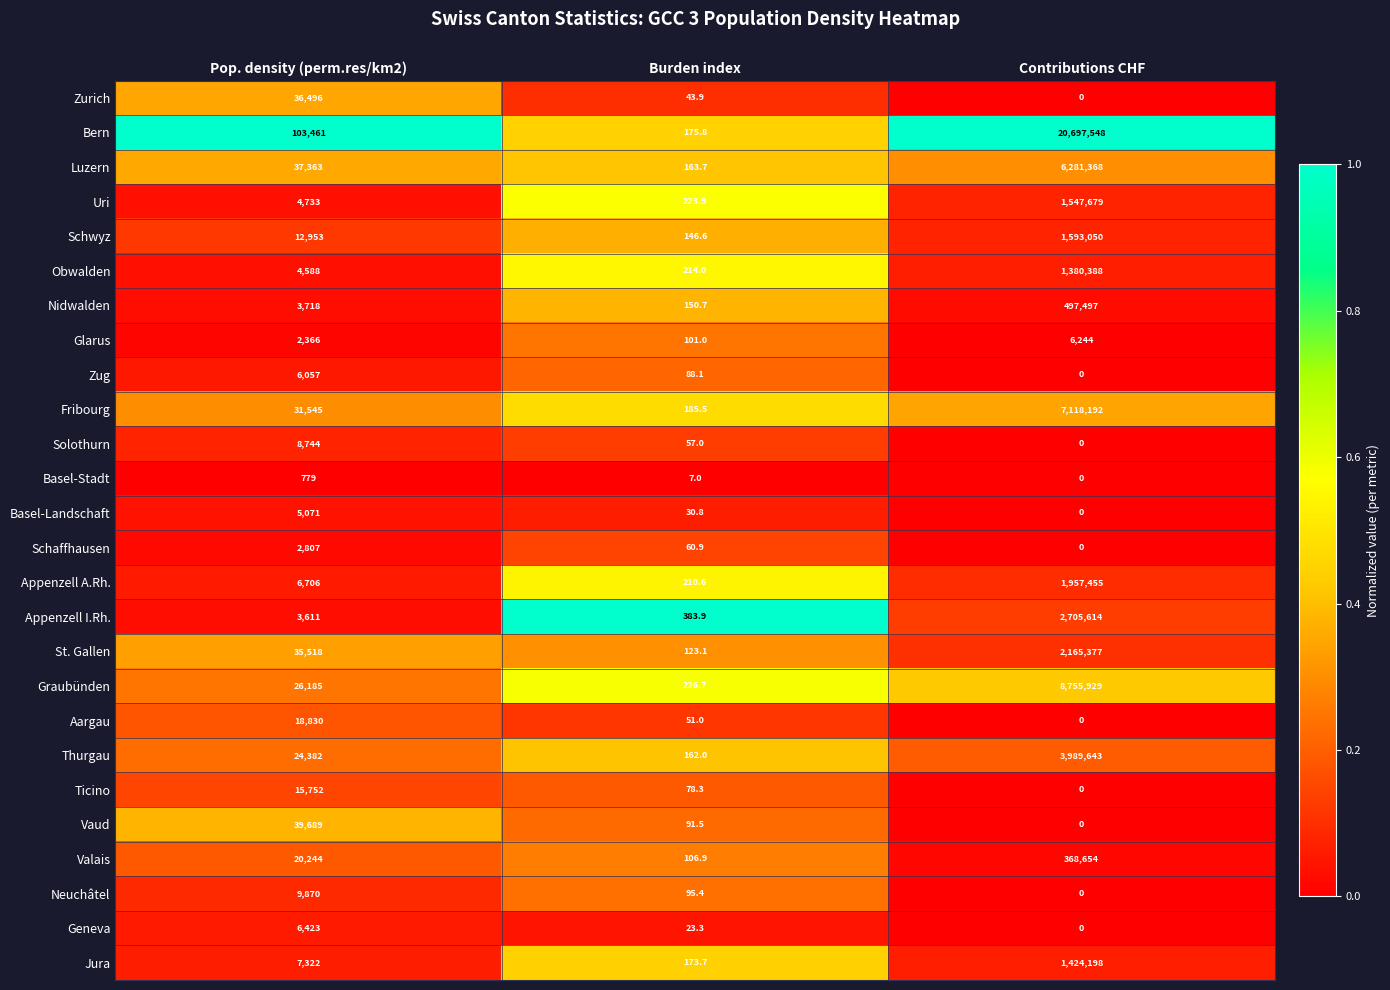

What is the difference between the maximum and minimum values in the Zug series?

6057.0